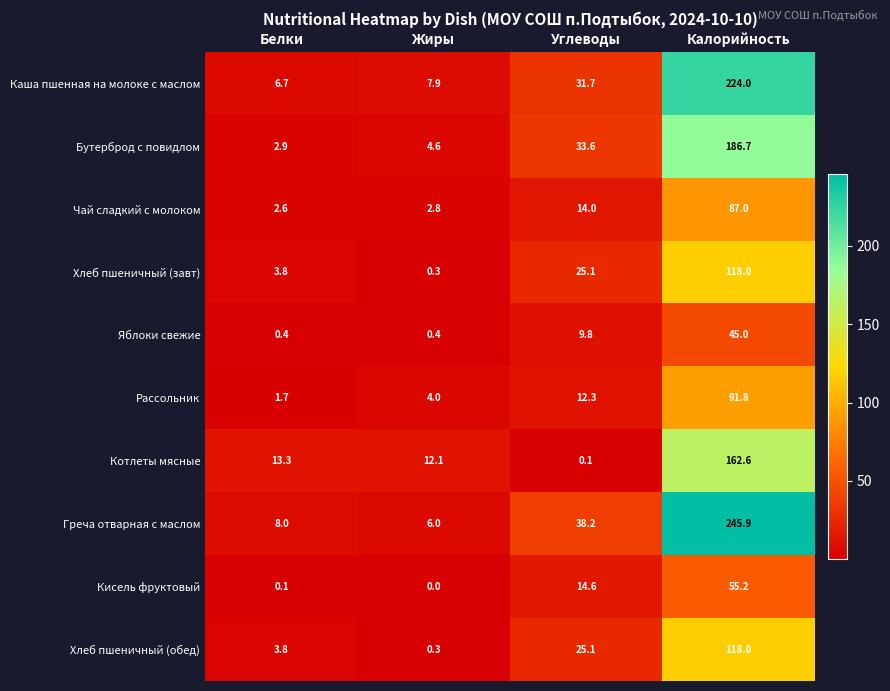

Rank the categories by Хлеб пшеничный (завт) value from highest to lowest.

Калорийность, Углеводы, Белки, Жиры